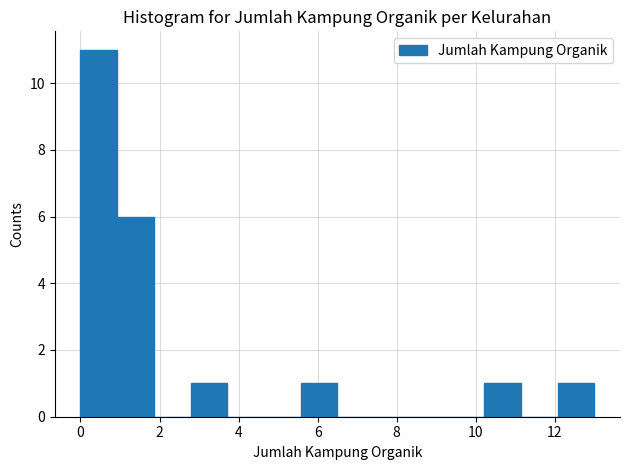

What is the height of the bar covering 10.2 to 11.2 on the x-axis? Neither the bar edges nor the heights are printed on the chart, so give them approximately, as read against the axes.

1